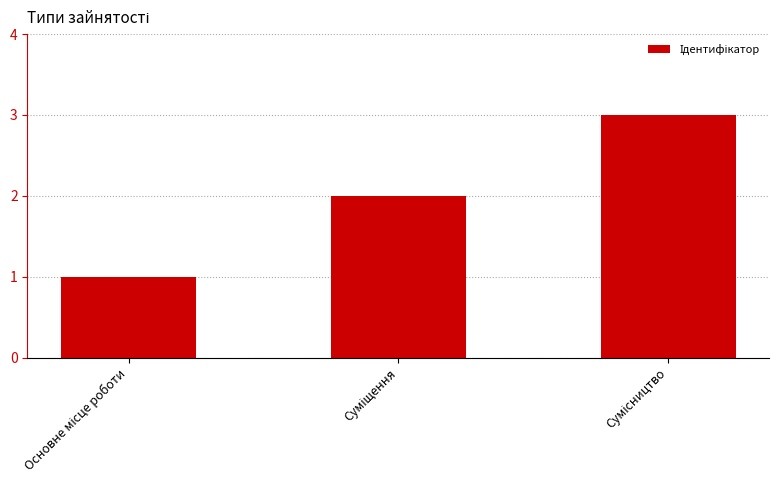

How many bars are there in total?

3